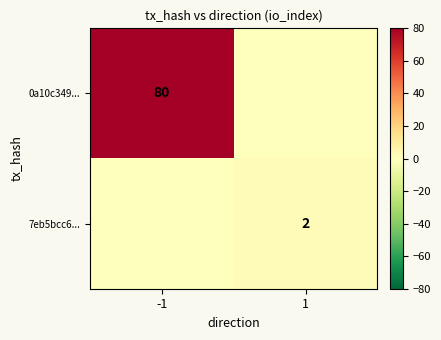

The 0a10c349... series shows 80 at -1. True or false?

True